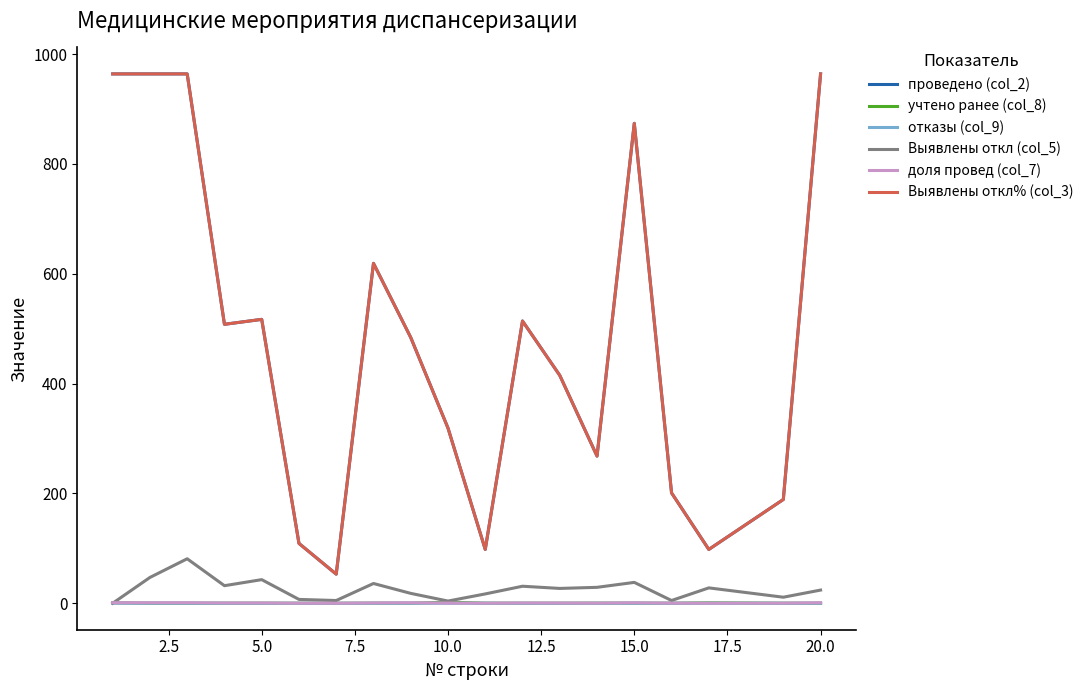

True or false: проведено (col_2) and доля провед (col_7) intersect in this chart.

False